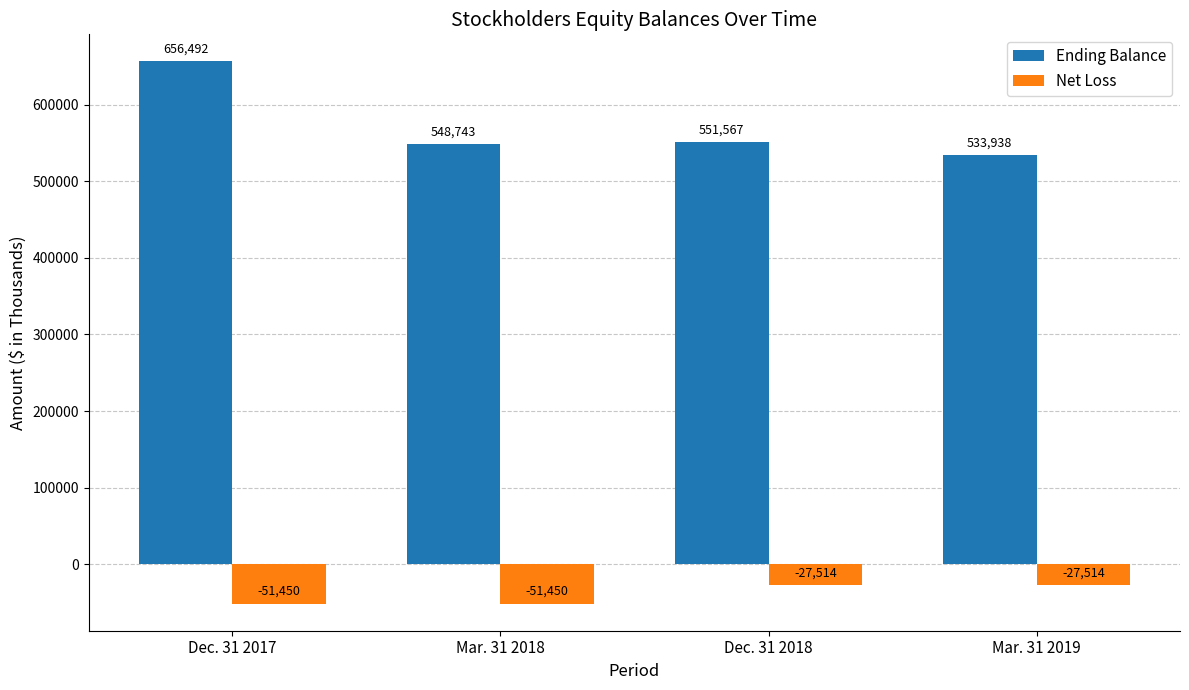

How many bars are there in total?

8